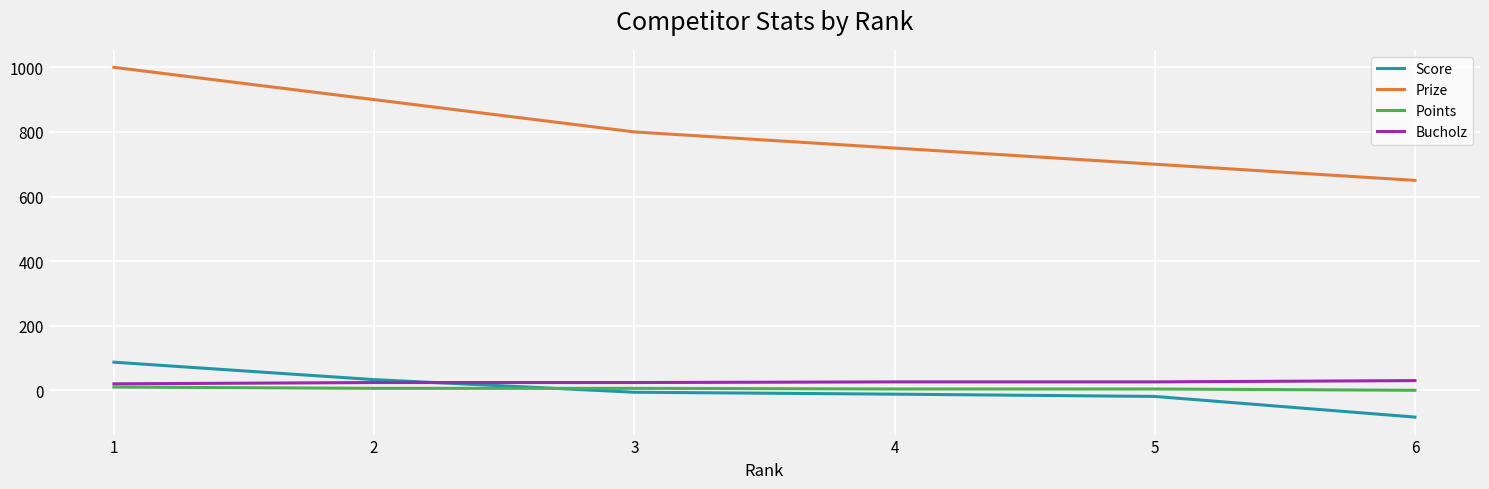

What is the average value of the Bucholz series?

25